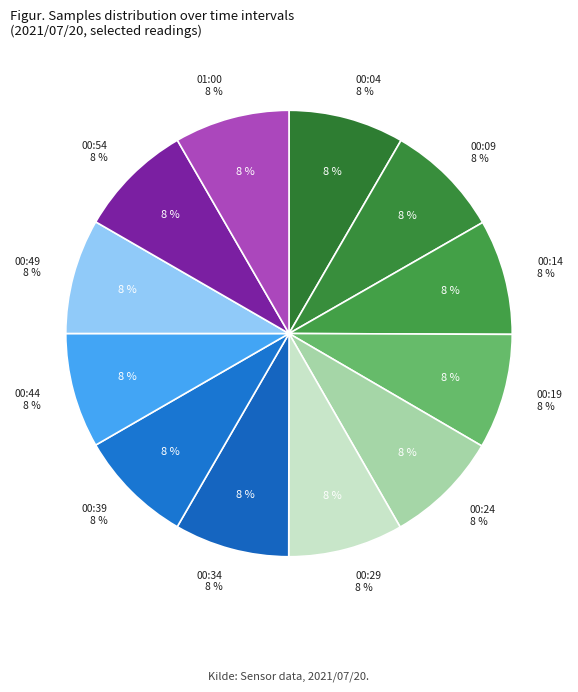

How many slices are in this pie chart?

12